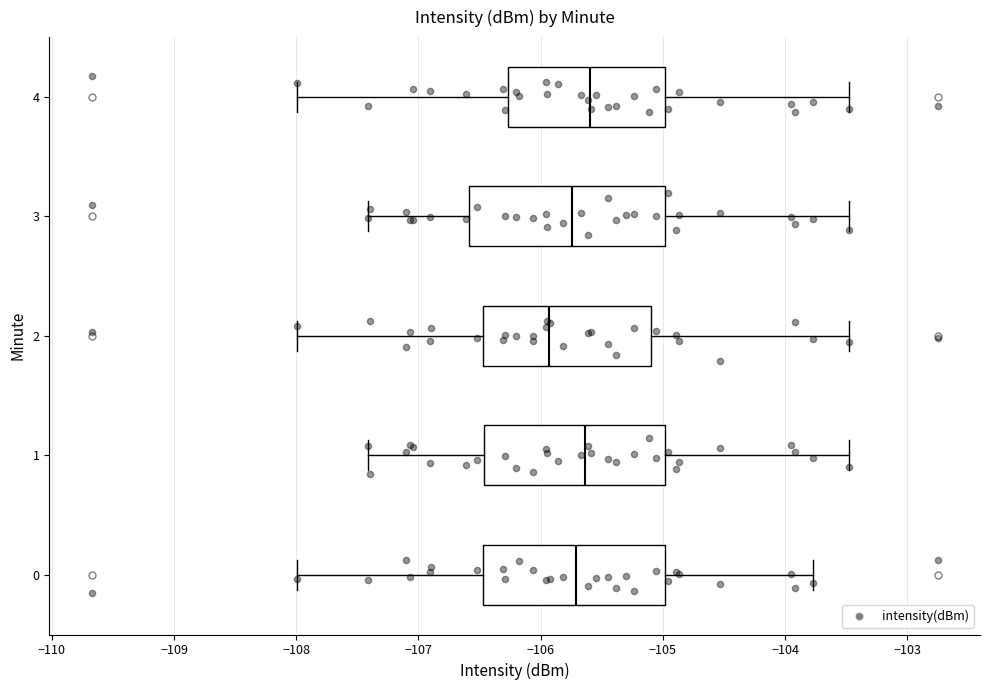

Where is the right edge of the box at y = 0 on the x-axis? The values are not printed on the chart, so give them approximately, as read against the axis.

-105.0